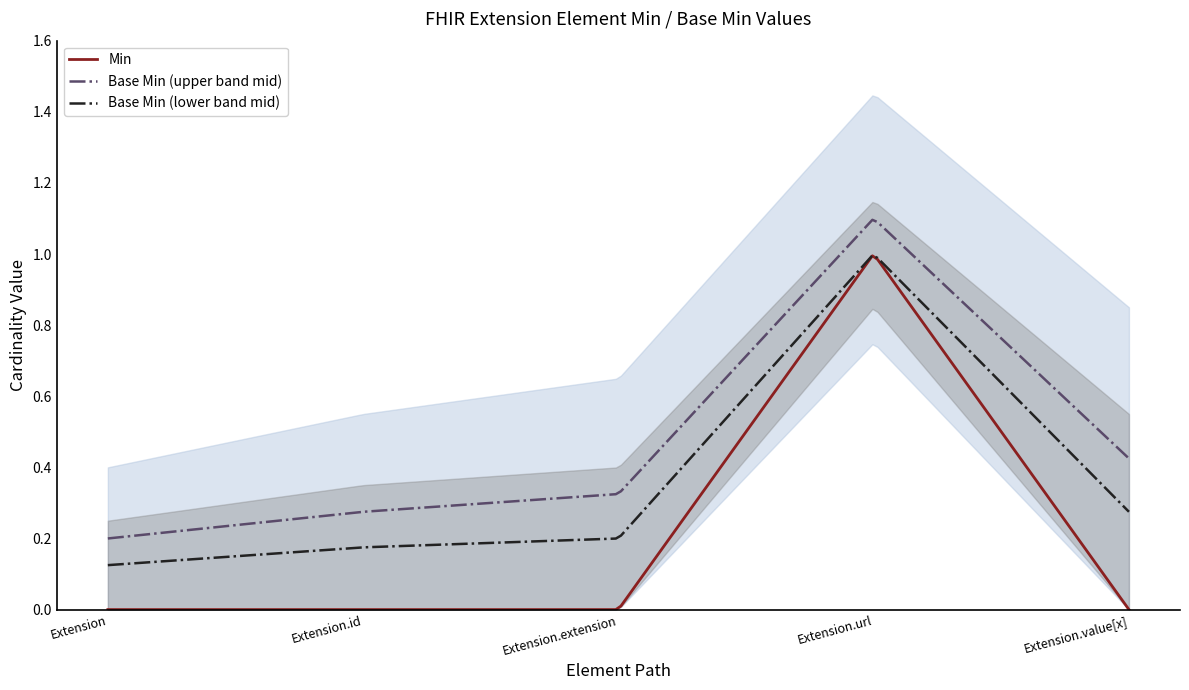

True or false: Base Min and Min cross at least once.

False